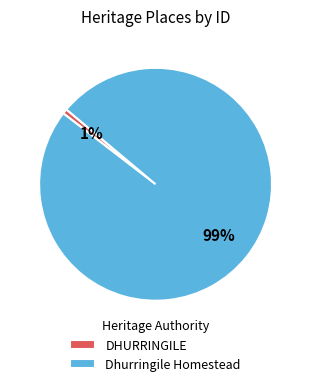

True or false: DHURRINGILE accounts for 1% of the total.

True